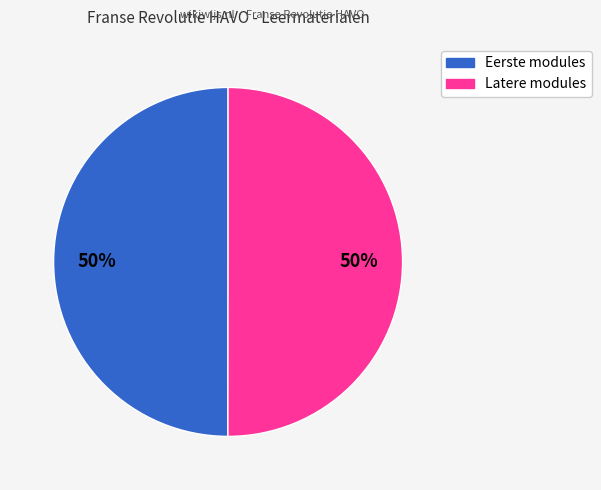

To the nearest percent, what is the average slice percentage?

50%